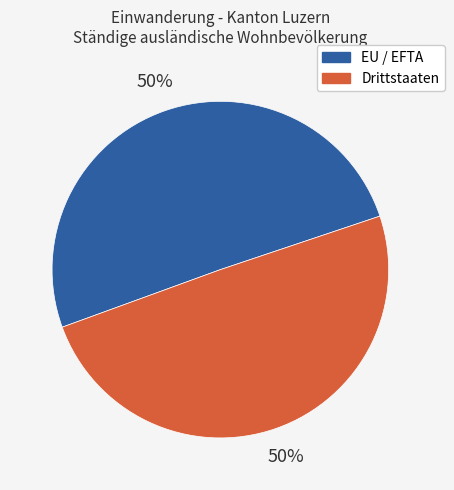

Approximately how many times larger is the value at Drittstaaten compared to EU / EFTA?

1.0